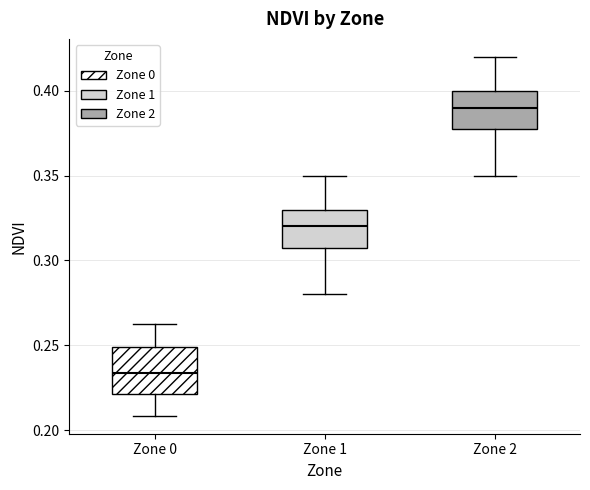

Where does the median line of the box for Zone 1 sit on the y-axis? The values are not printed on the chart, so give them approximately, as read against the axis.

0.320